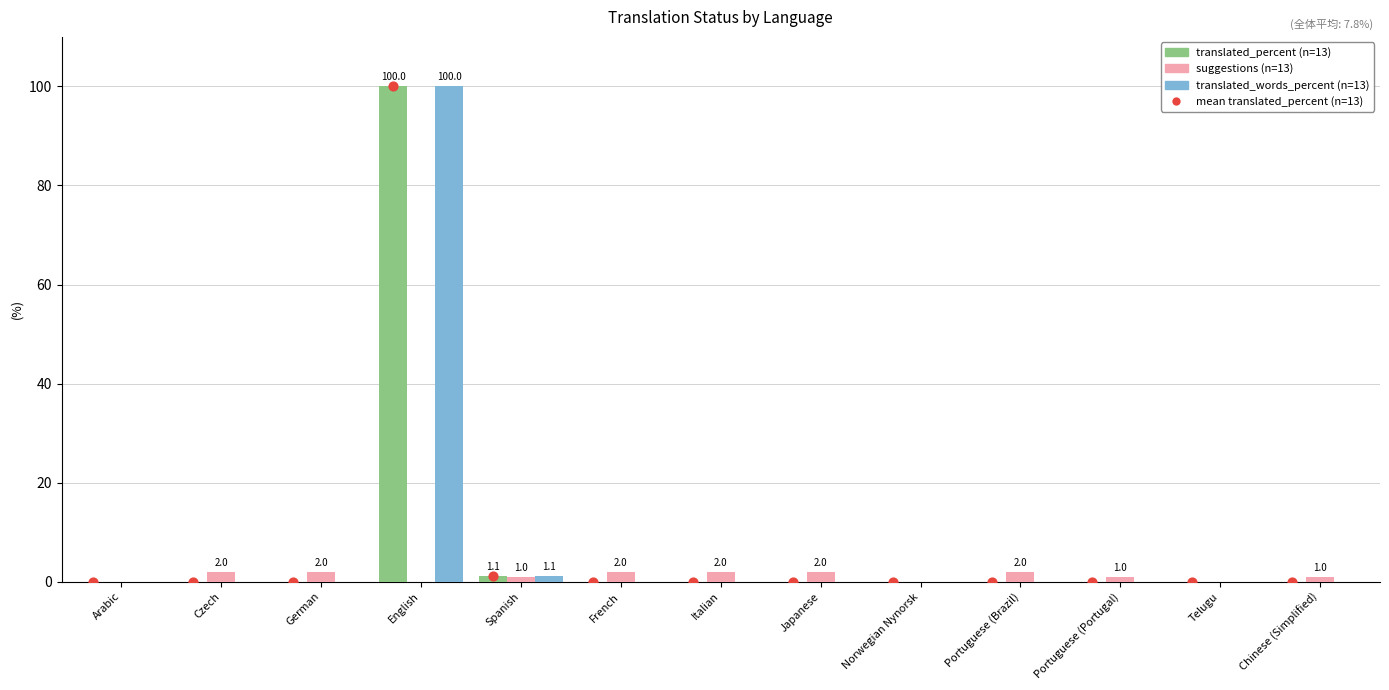

Which series has the widest spread of Y values?

translated_percent